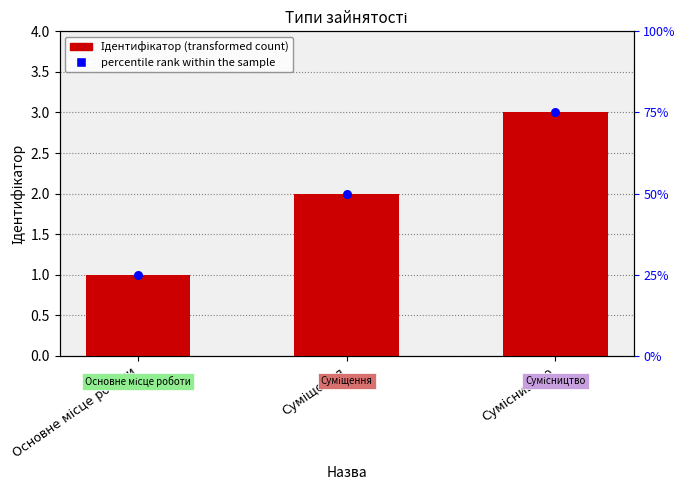

What is the change in value from Суміщення to Сумісництво?

+1